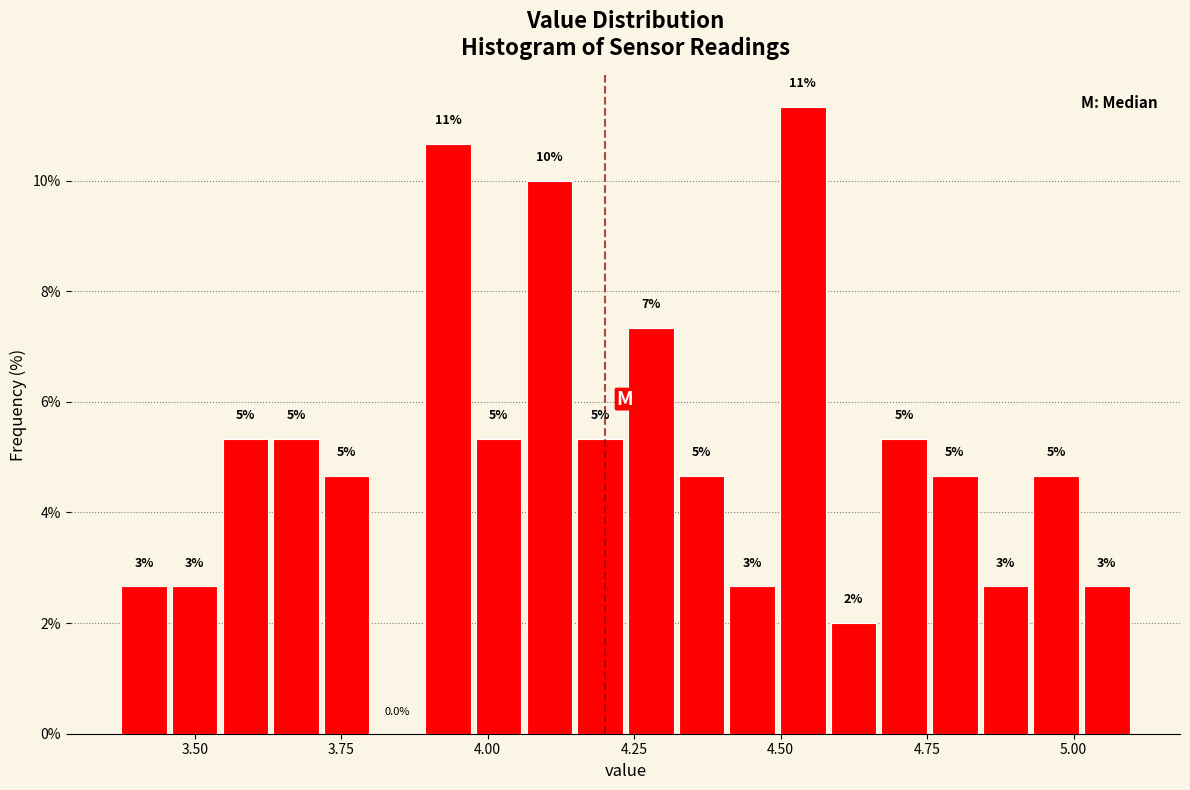

Around what value on the x-axis is the tallest bar? Give the approximate position of its centre, as read against the axis.

4.55